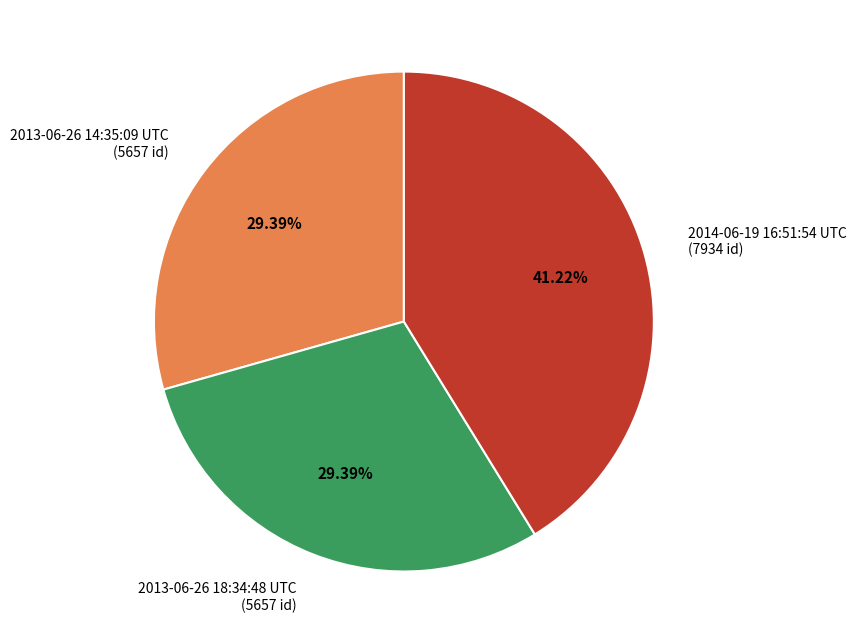

To the nearest percent, what is the average slice percentage?

33%